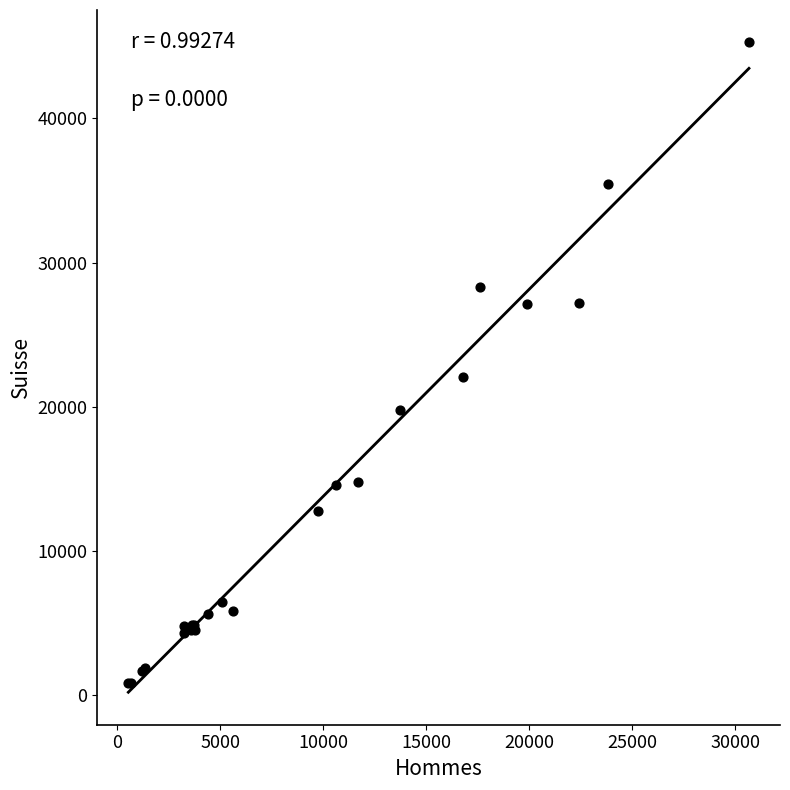

What Y value in the scatter plot is closest to 23051?

22085